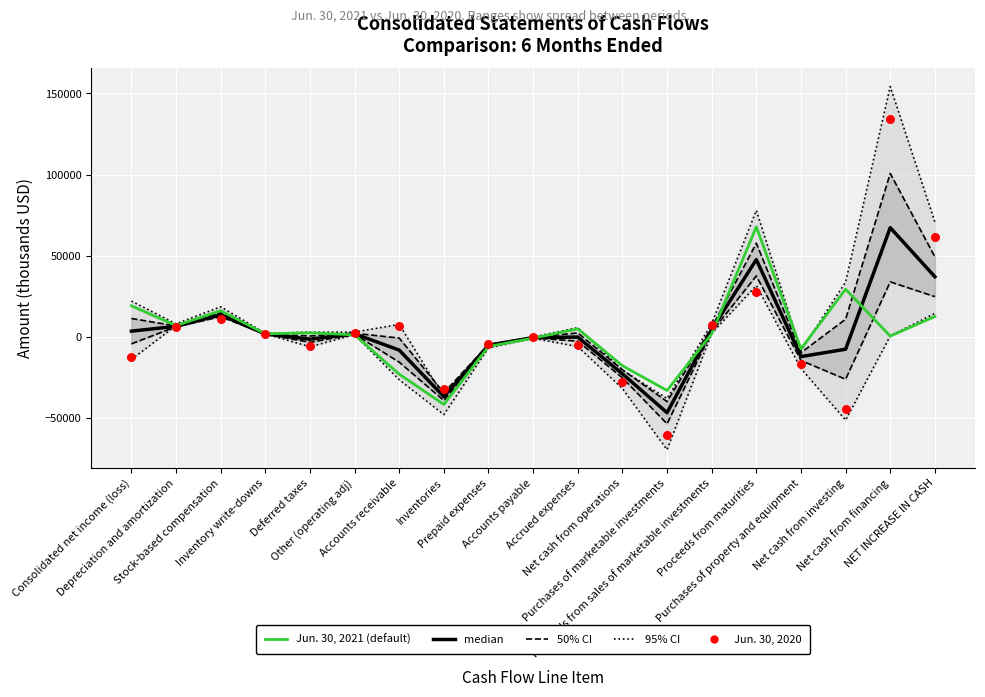

Which series has the widest spread of Y values?

Jun. 30, 2020